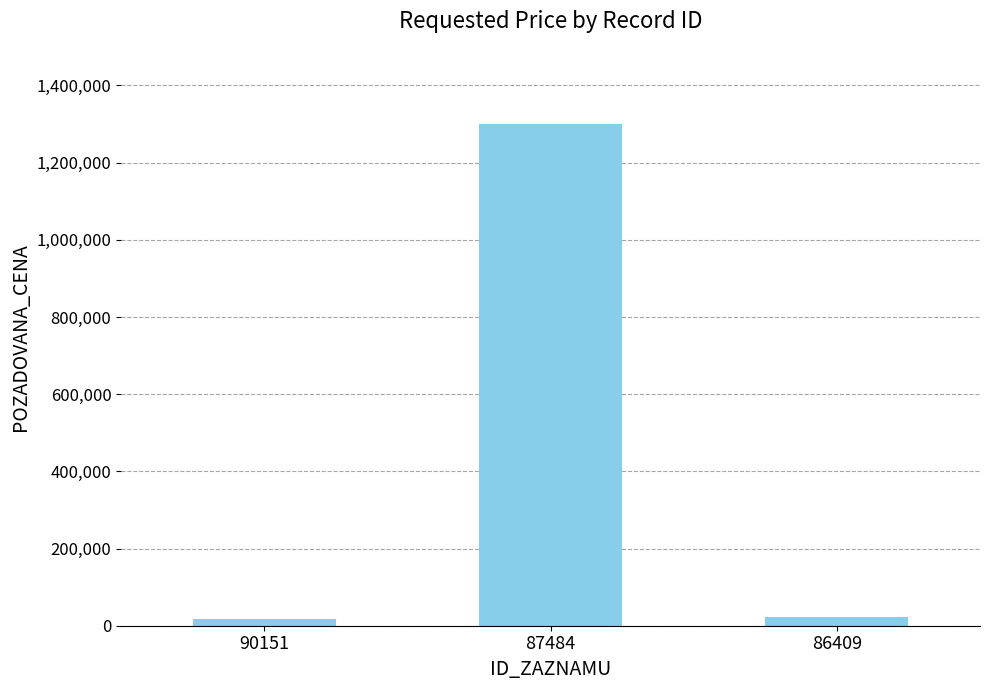

Which label corresponds to the largest value in the chart?

87484